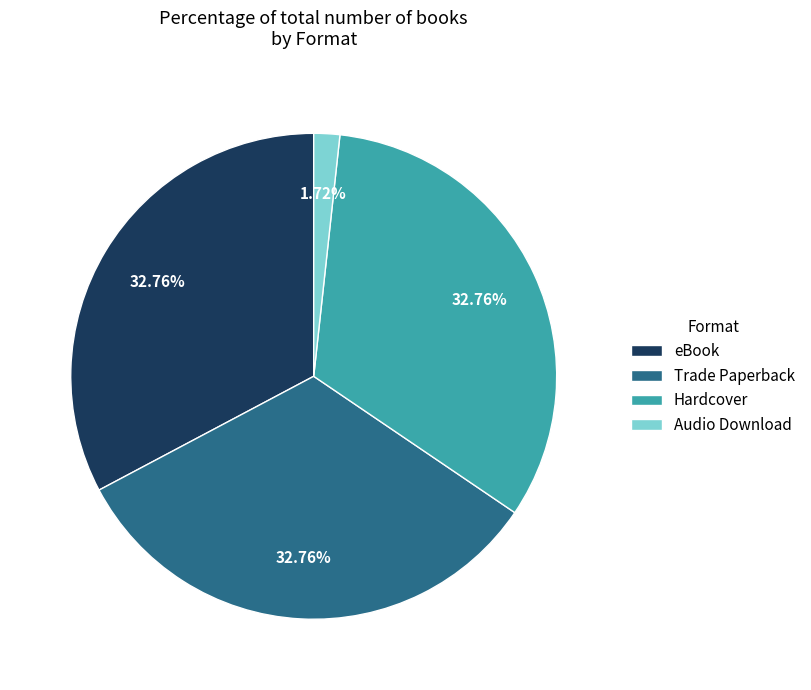

Which category has the smallest portion of the pie?

Audio Download